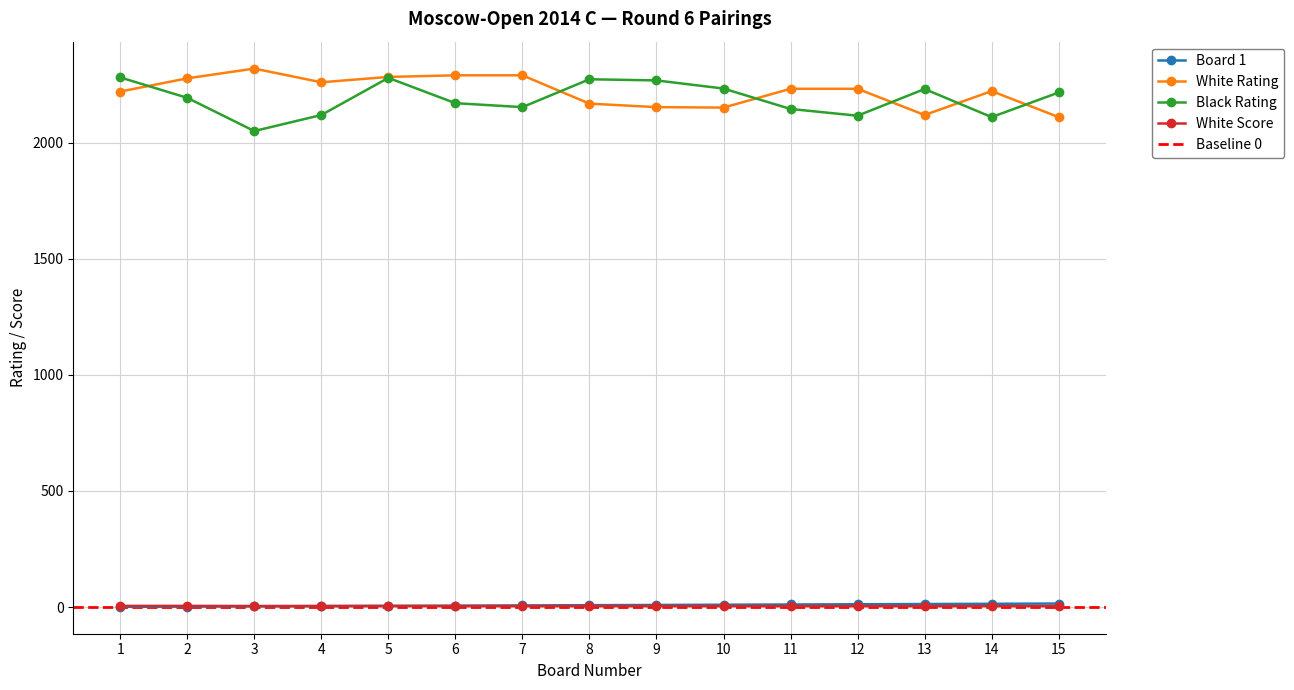

In White Rating, how many points are higher than both neighbors (excluding endpoints)?

2